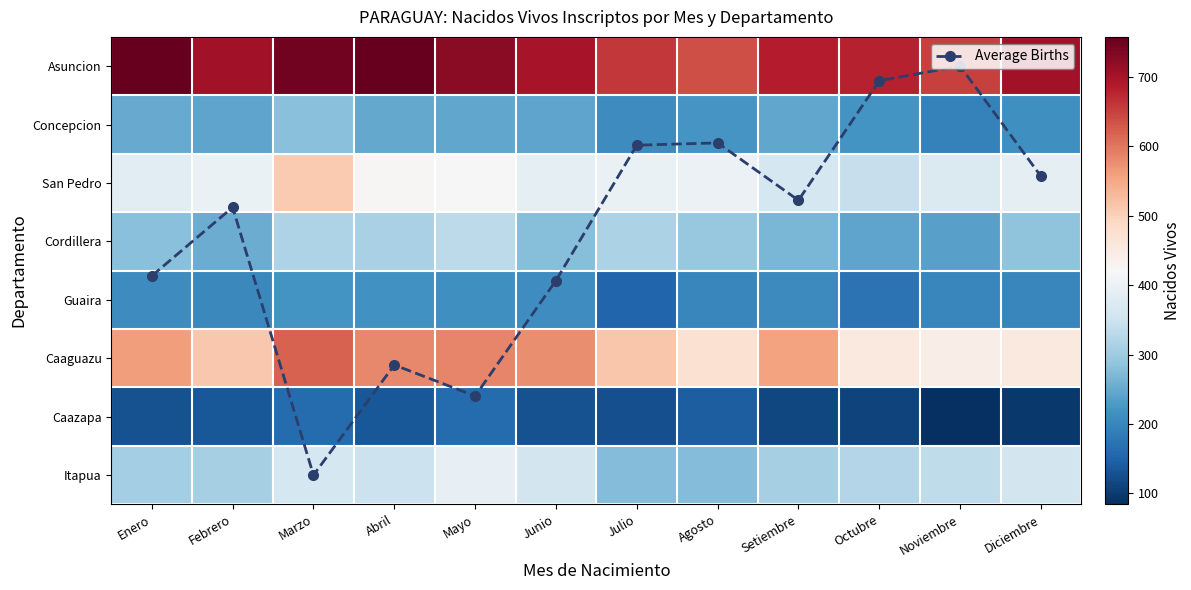

How many data points does each series have?

12